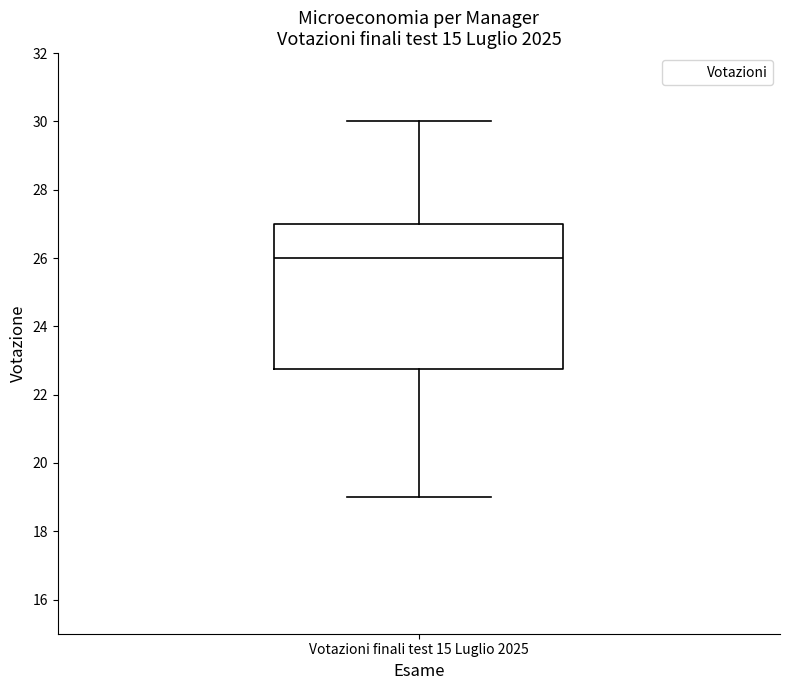

Read this box plot against the y-axis: the position of the median line, the range covered by the box, and the ends of both whiskers. The values are not printed on the chart, so give them approximately, as read against the axis.

median 26.0, box 22.8 to 27.0, whiskers 19.0 to 30.0